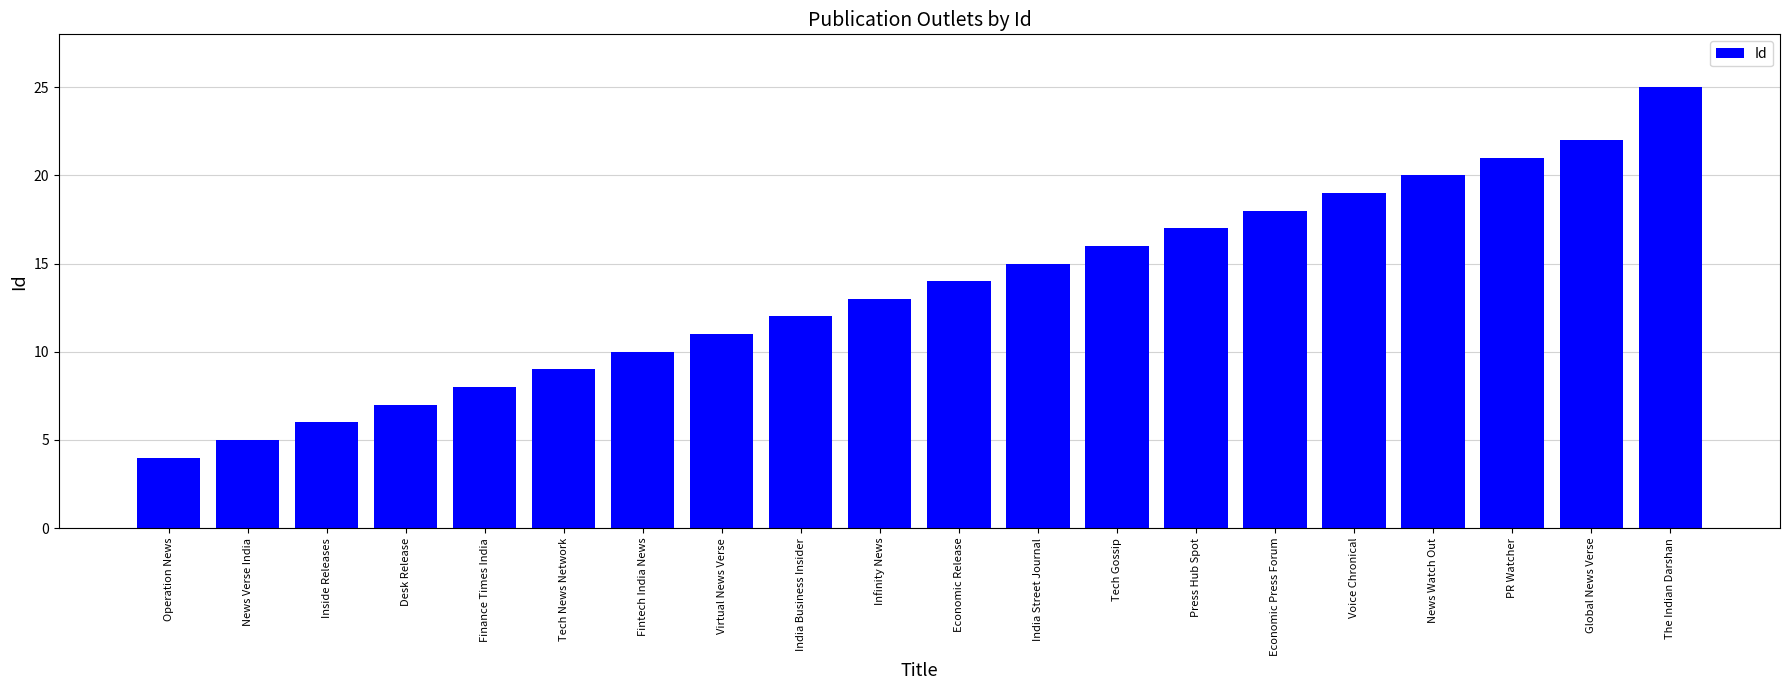

Which has a higher value, India Street Journal or News Verse India?

India Street Journal